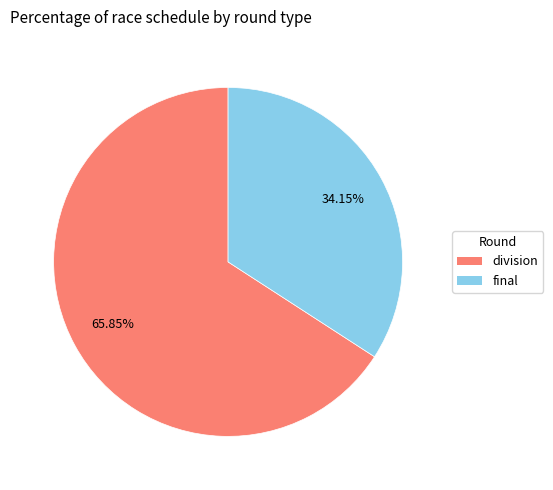

To the nearest percent, what is the combined percentage of final and division?

100%